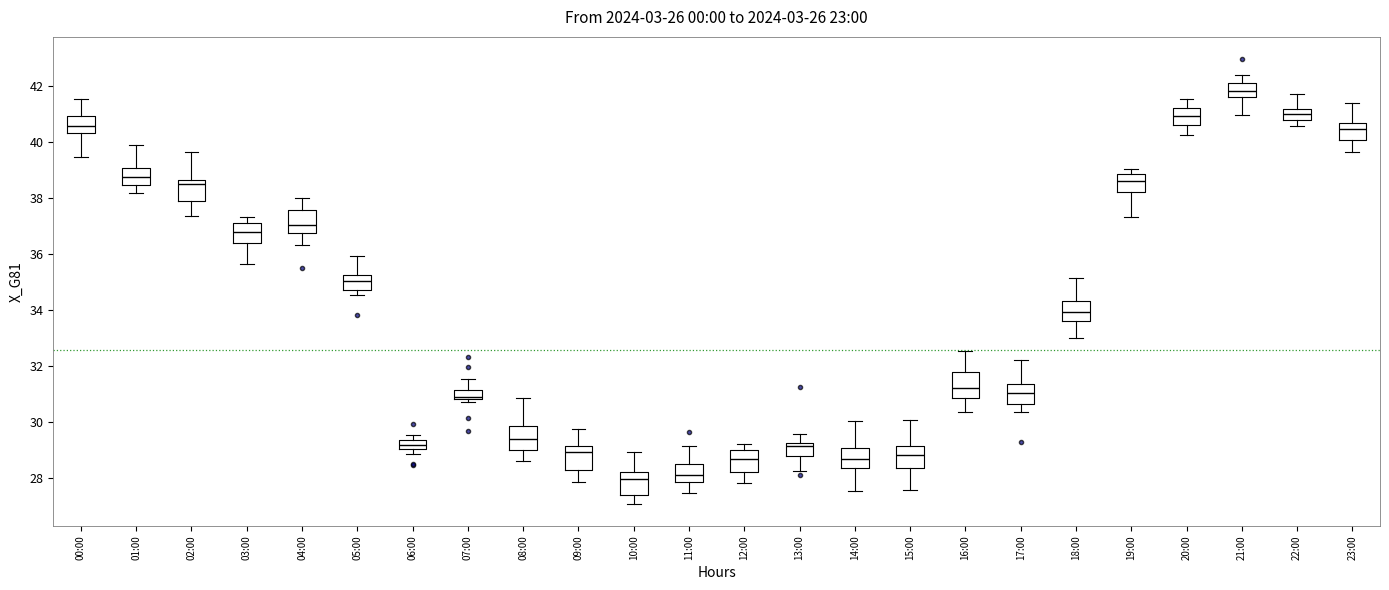

Where is the lower edge of the box for 04:00 on the y-axis? The values are not printed on the chart, so give them approximately, as read against the axis.

36.8